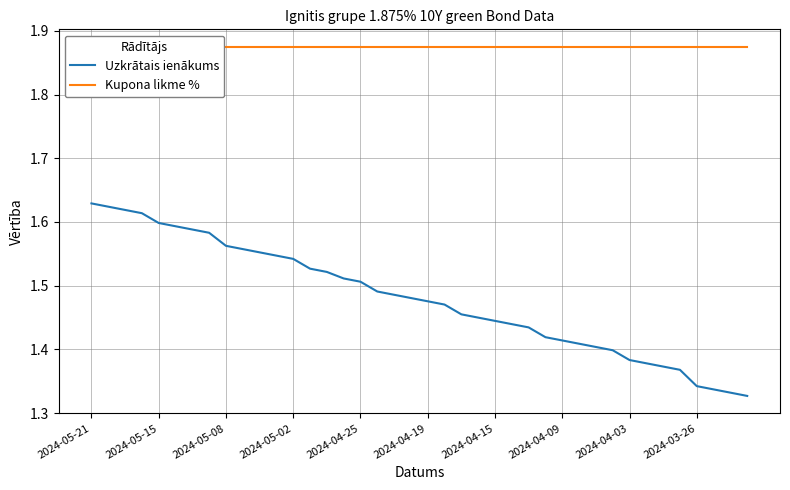

Rank the series at 10 from lowest to highest value.

Uzkrātais ienākums, Kupona likme %